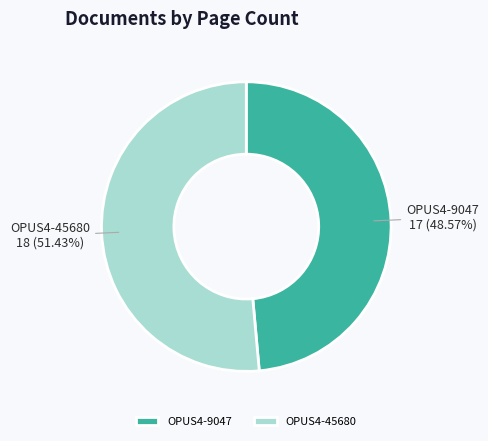

True or false: OPUS4-9047 accounts for 40% of the total.

False